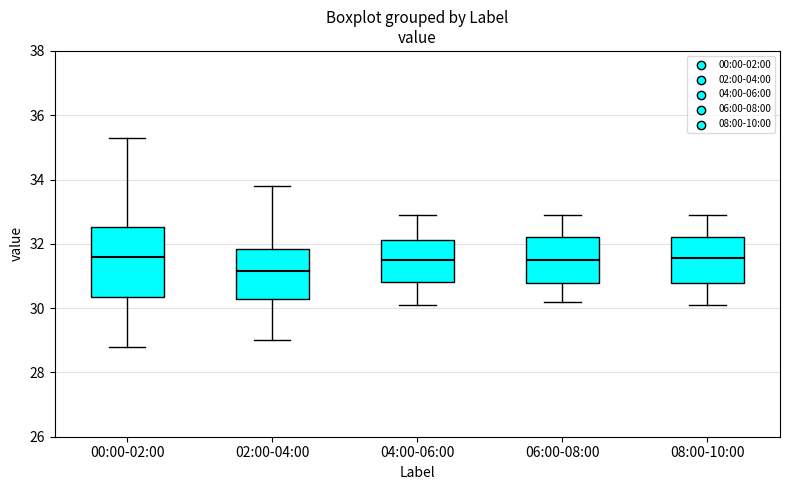

Reading left to right, transcribe this box plot: for each box, give where its median line is, the range the box spans, and where its two whiskers end, as read against the y-axis. The values are not printed on the chart, so give them approximately, as read against the axis.

00:00-02:00: median 31.6, box 30.4 to 32.6, whiskers 28.8 to 35.4
02:00-04:00: median 31.2, box 30.2 to 31.8, whiskers 29.0 to 33.8
04:00-06:00: median 31.6, box 30.8 to 32.2, whiskers 30.2 to 33.0
06:00-08:00: median 31.6, box 30.8 to 32.2, whiskers 30.2 to 33.0
08:00-10:00: median 31.6, box 30.8 to 32.2, whiskers 30.2 to 33.0